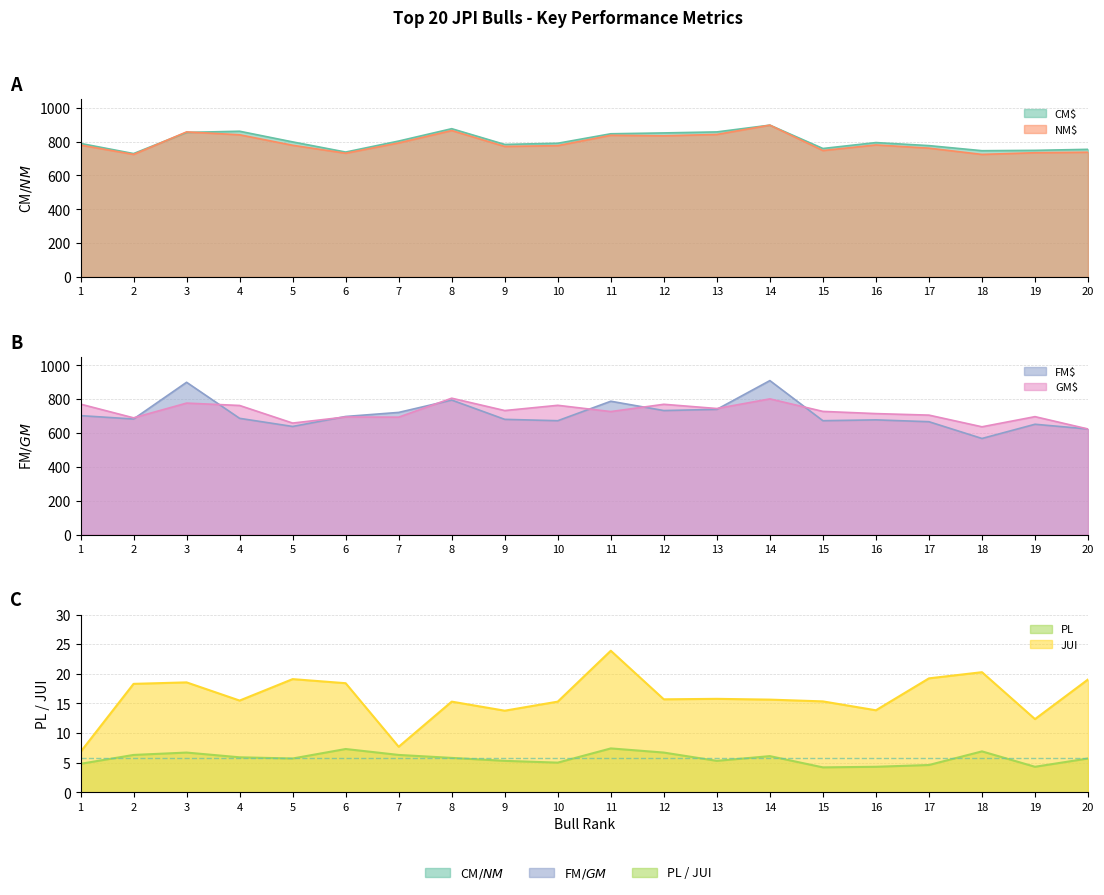

True or false: GM$ and JUI intersect in this chart.

False